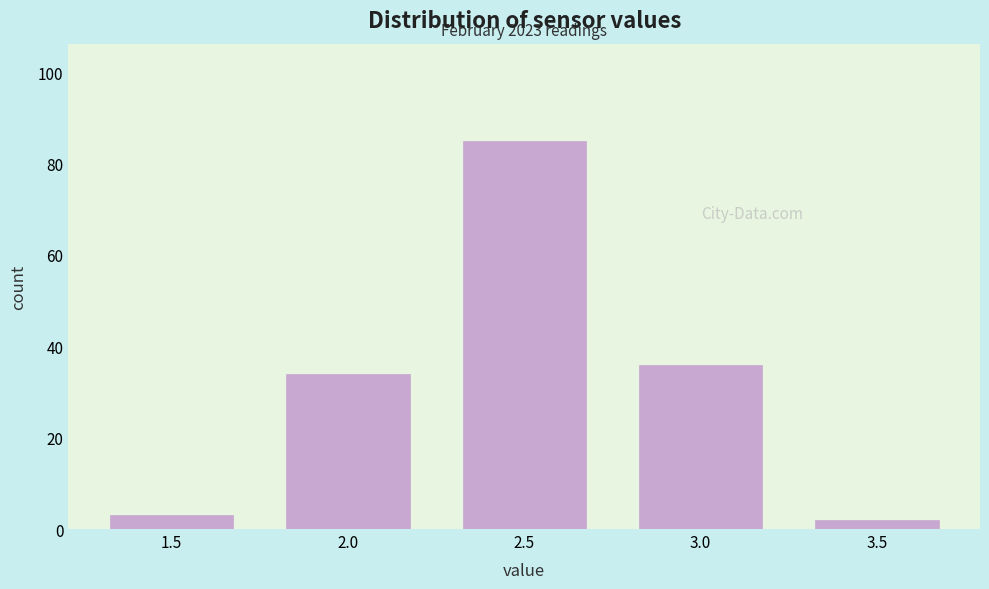

Reading left to right, transcribe all the data shown in this chart.

3	34	85	36	2